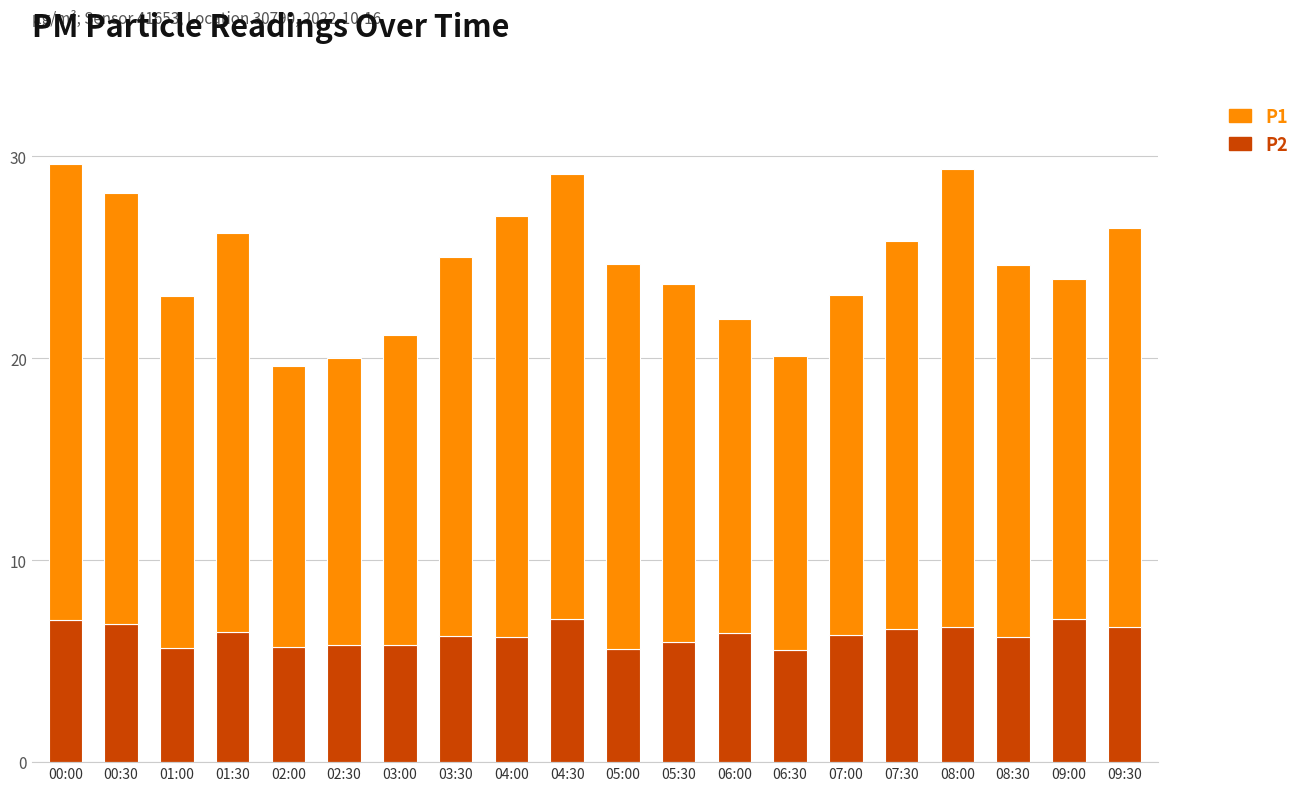

Does the chart contain stacked bars?

Yes